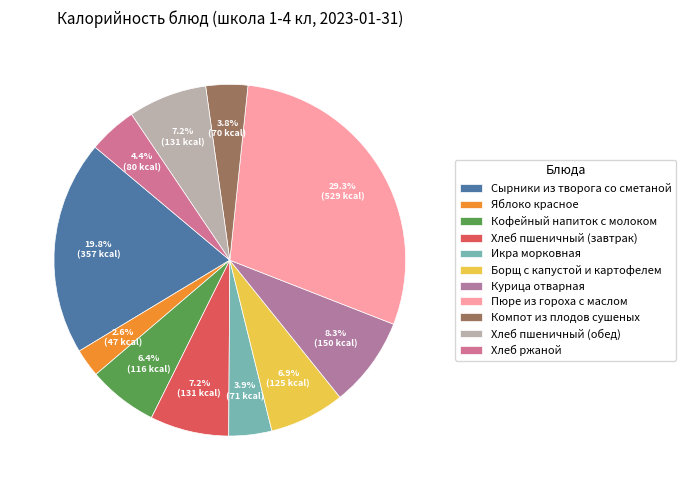

How many segments does this pie chart have?

11